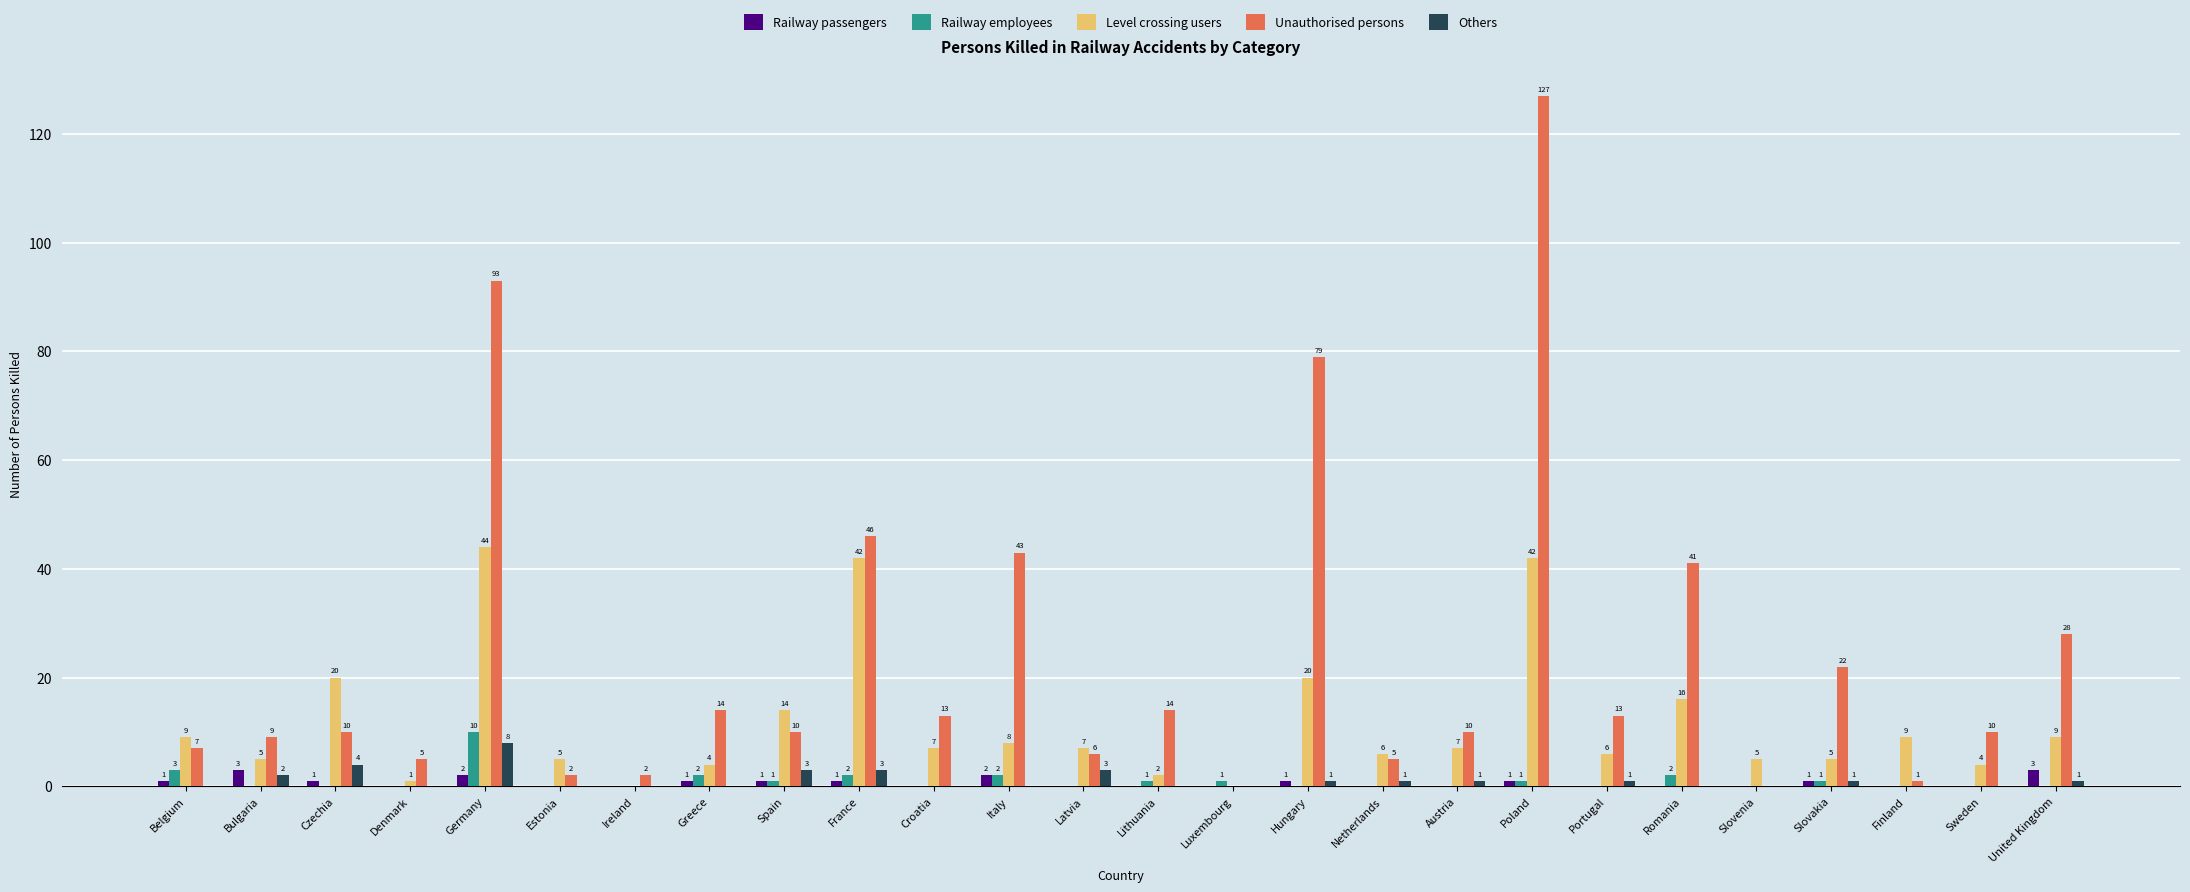

How many positive values does the Railway employees series have?

11